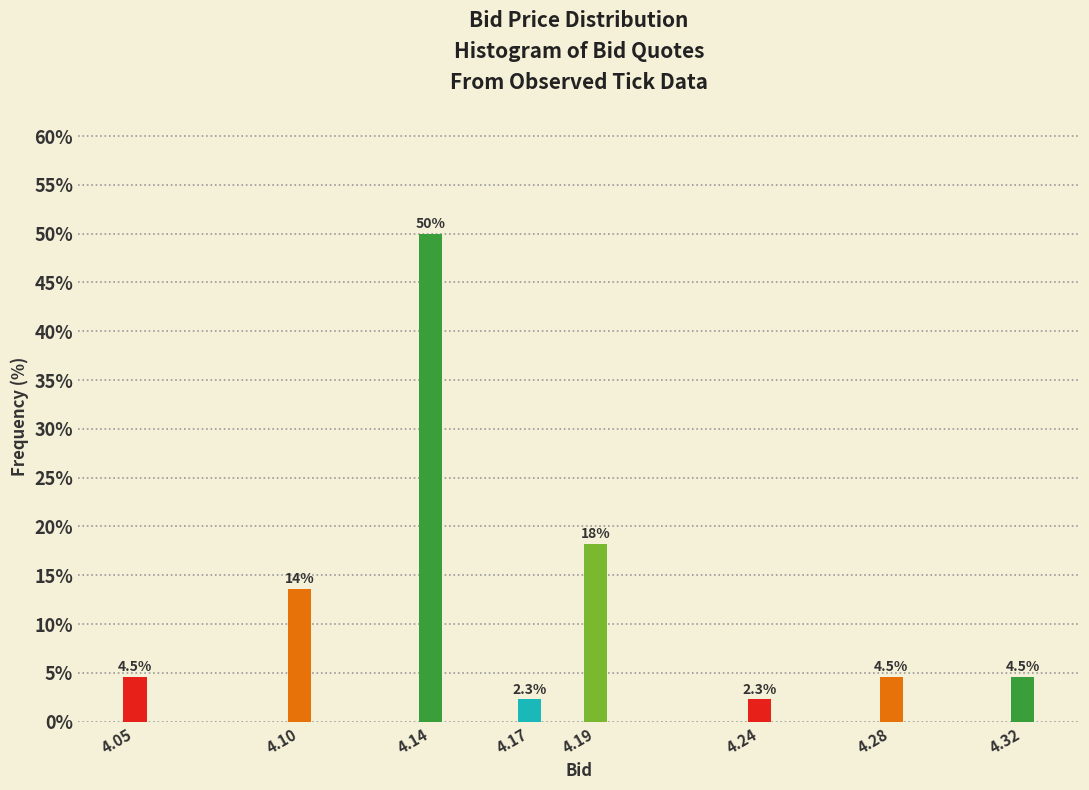

Reading left to right, what are all the values shown in this chart?

4.5	13.6	50.0	2.3	18.2	2.3	4.5	4.5